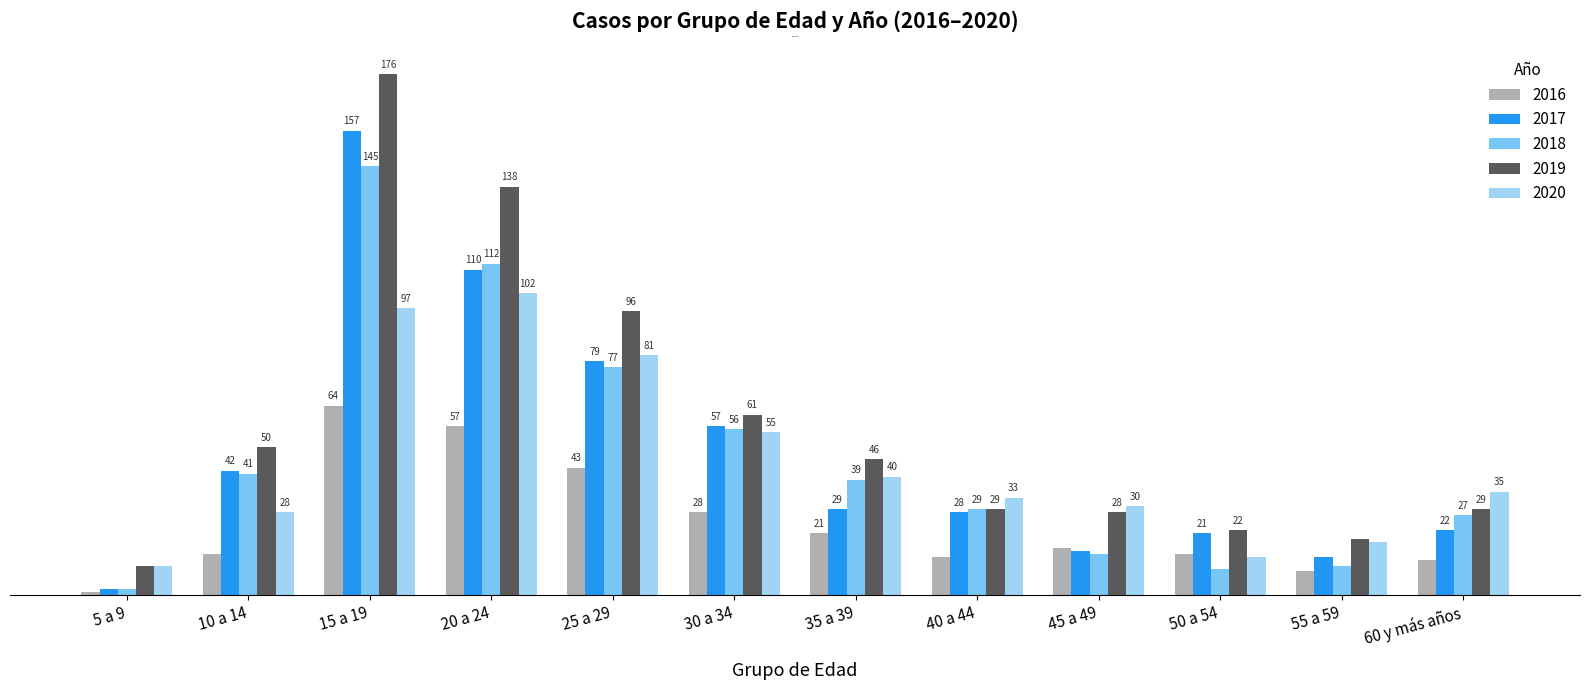

At which label does 2020 first exceed 35?

15 a 19